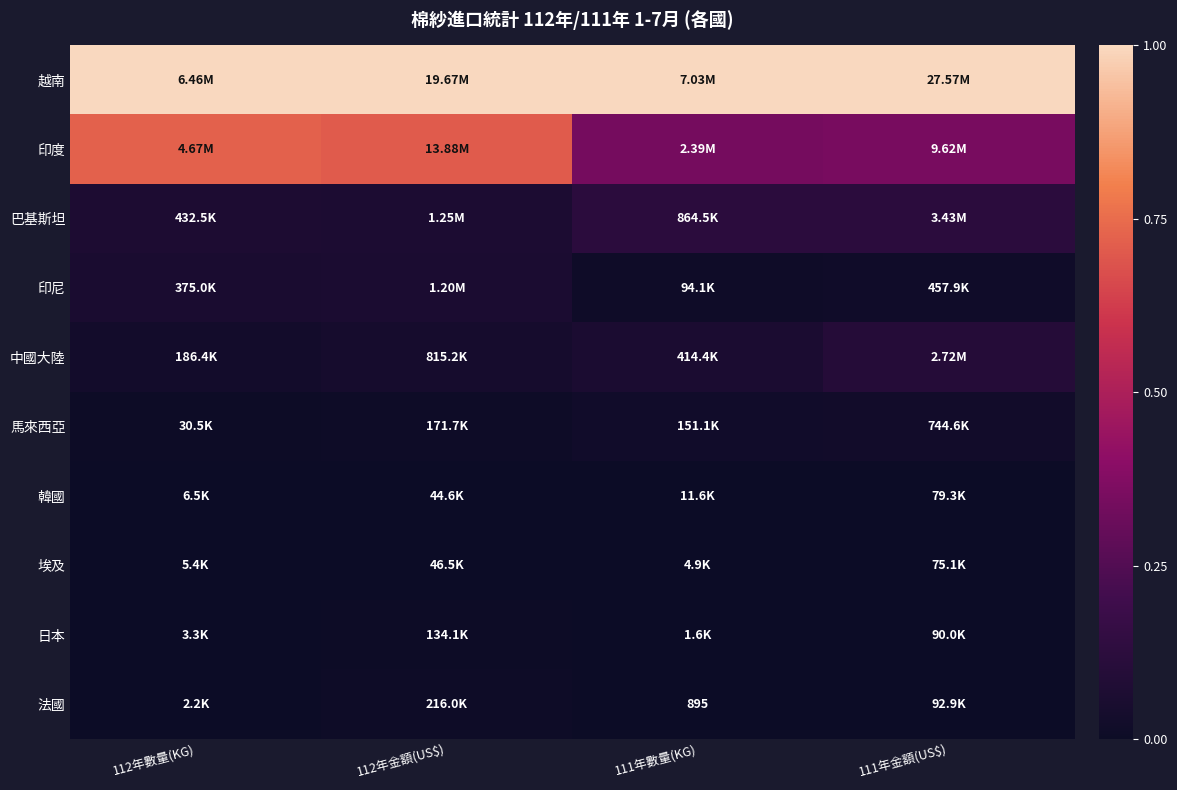

Is the value of 印度 at 111年數量(KG) greater than the value of 法國 at 111年數量(KG)?

Yes